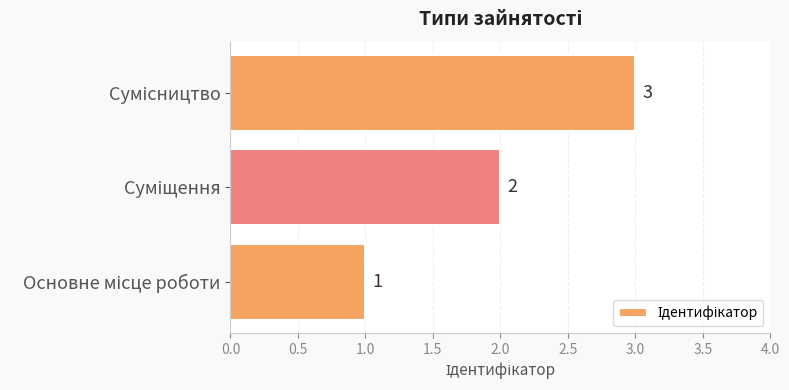

How many values are between 1 and 3?

3